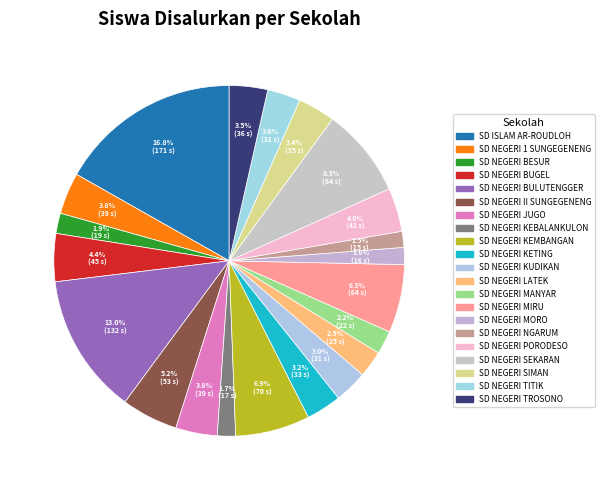

Do SD NEGERI LATEK and SD NEGERI MANYAR together represent more than half of the pie?

No